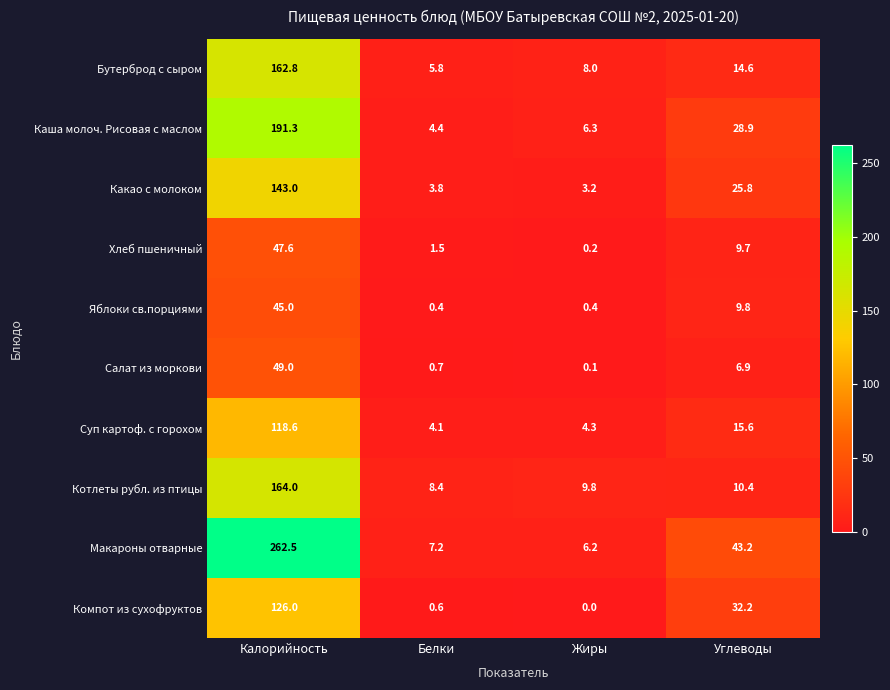

Is the value of Компот из сухофруктов at Белки greater than the value of Суп картоф. с горохом at Калорийность?

No